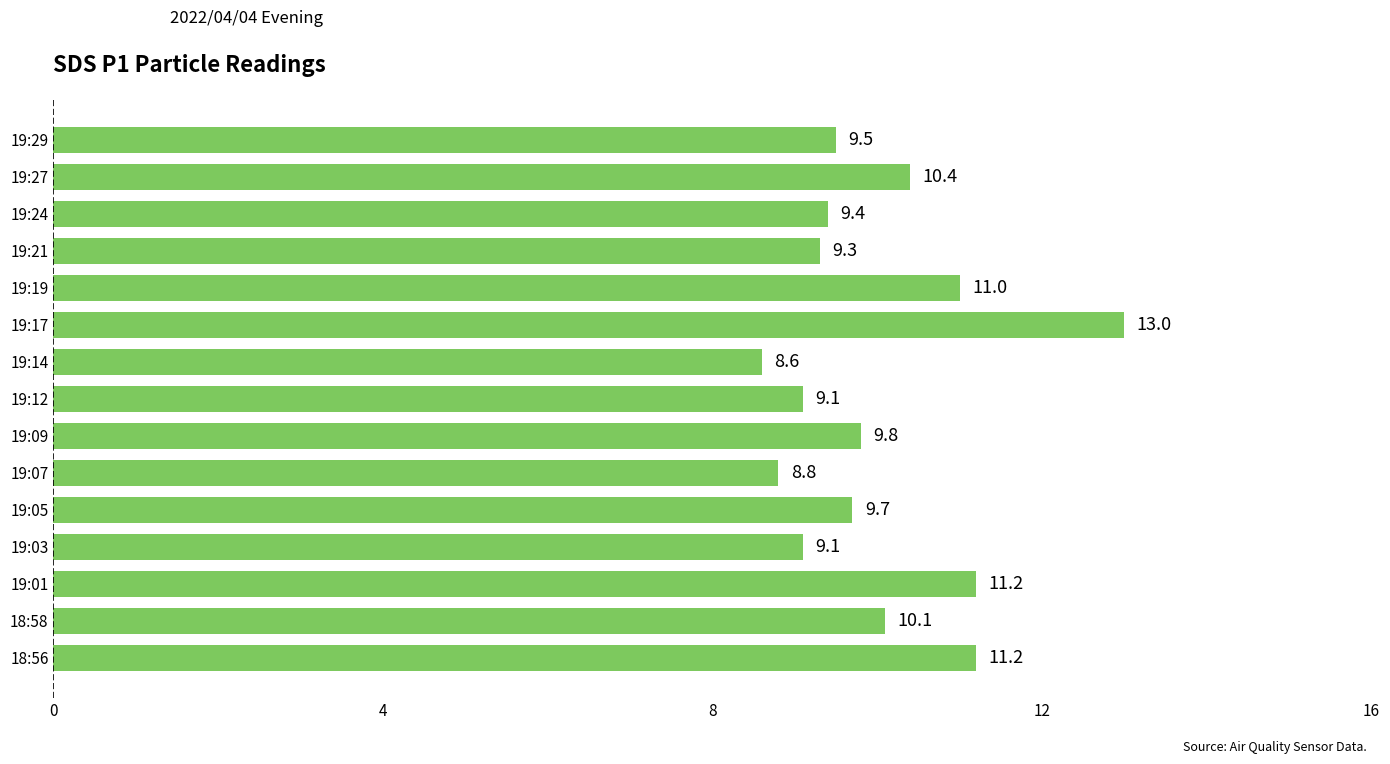

Which has a higher value, 19:09 or 18:56?

18:56